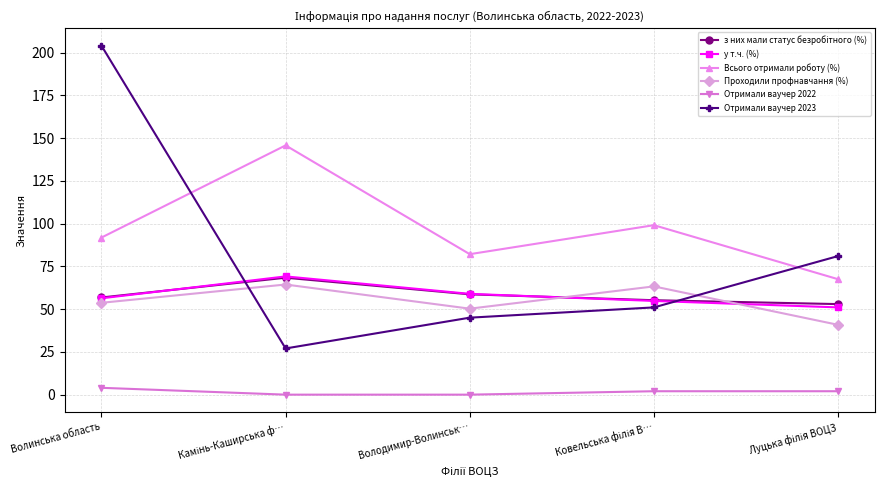

The Отримали ваучер 2022 series shows 0.0 at Володимир-Волинськ…. True or false?

True